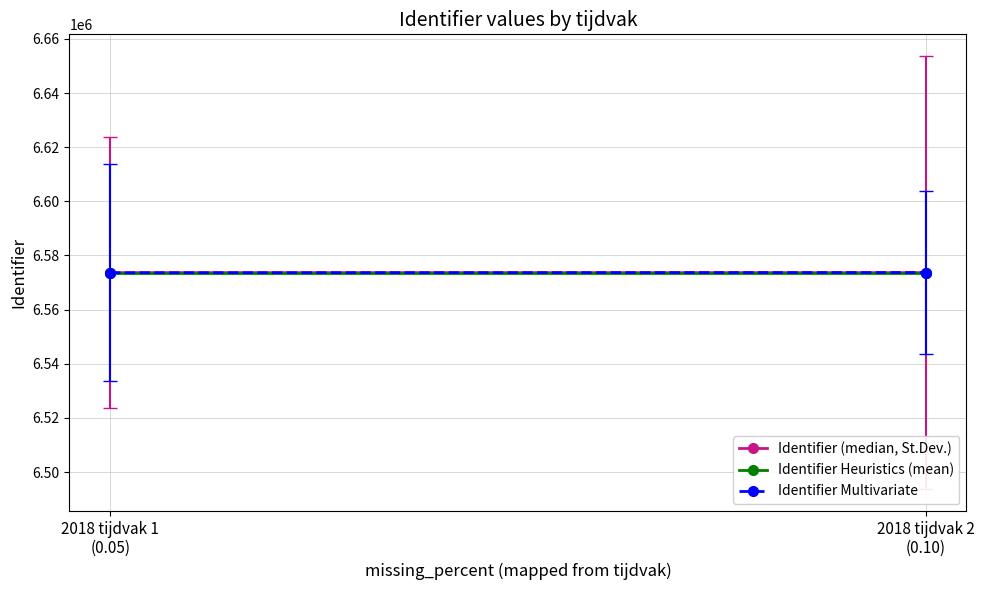

Reading left to right, list all the values displayed in this chart.

Identifier (median, St.Dev.): 6573667	6573669
Identifier Heuristics (mean): 6573668	6573668
Identifier Multivariate: 6573620	6573700